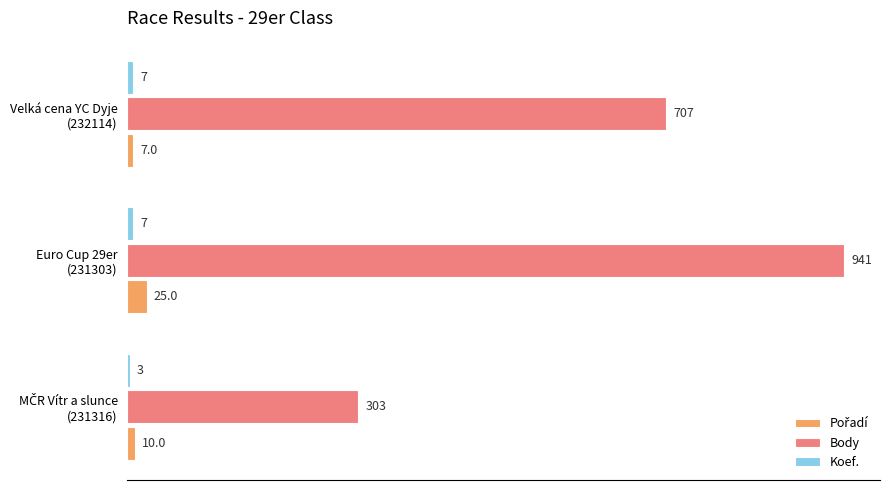

What is the greatest value displayed?

941